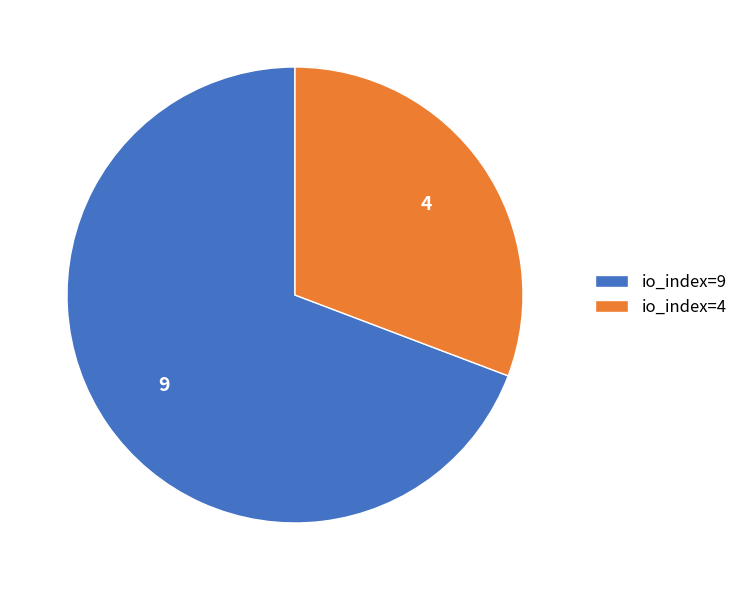

What is the ratio of the value at io_index=9 to the value at io_index=4?

2.2